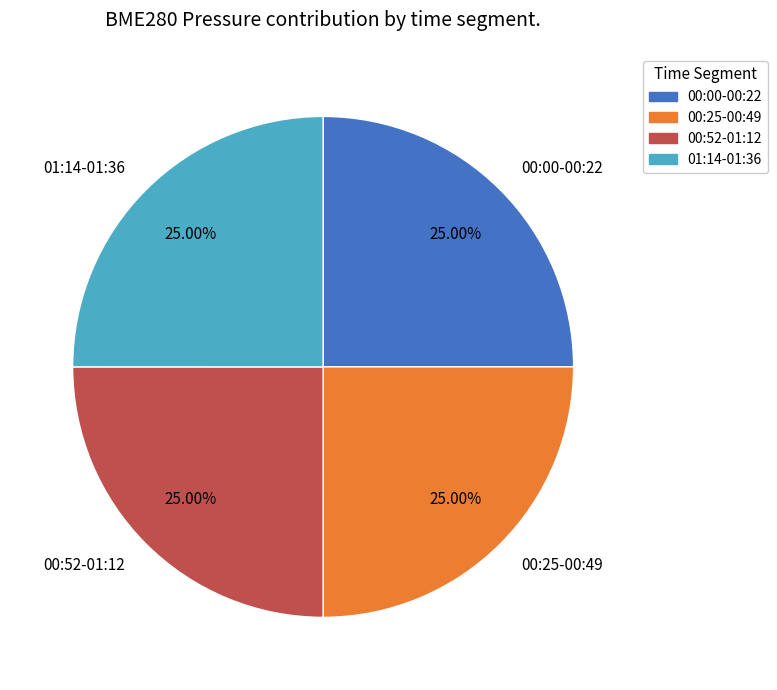

Does any single category account for the majority?

No